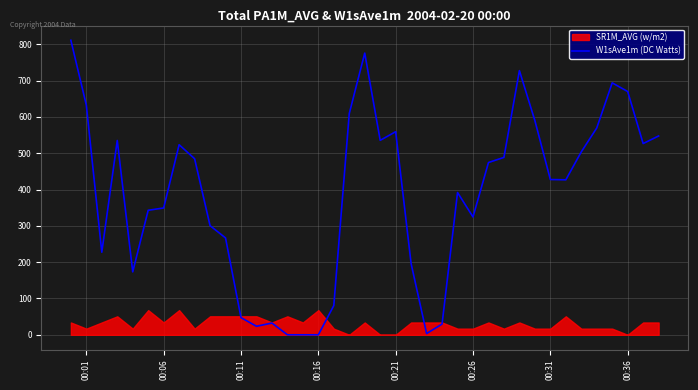

The value of W1sAve1m (DC Watts) at 00:01 is 1103.0. True or false?

False